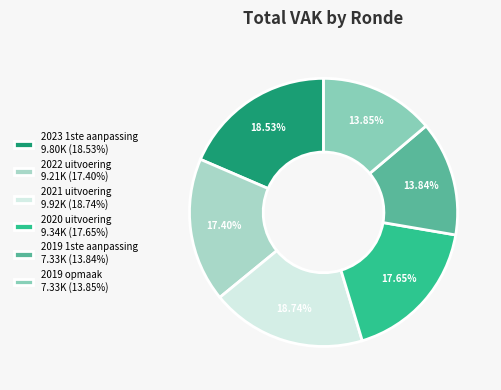

What percentage is NOT represented by 2022 uitvoering?

82.6%